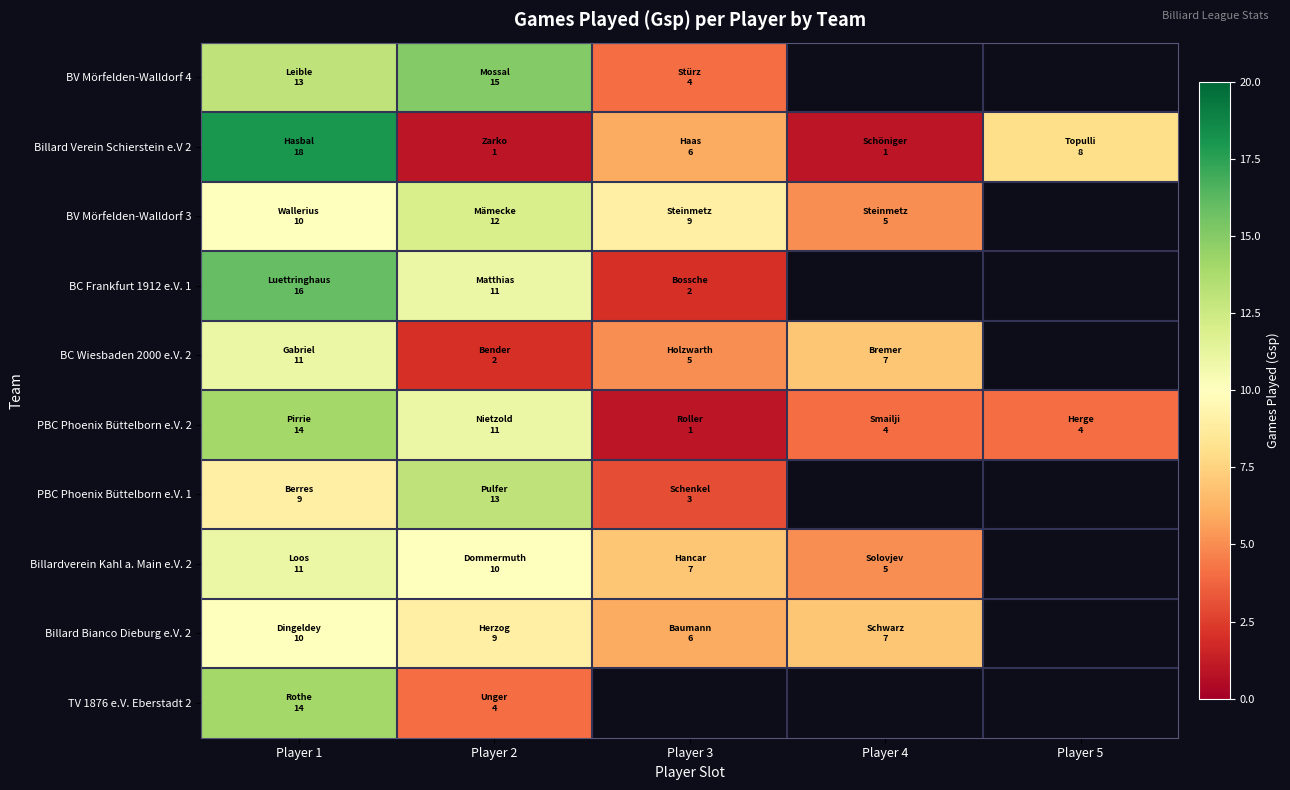

What is the difference between the second highest and second lowest values in the Billard Bianco Dieburg e.V. 2 series?

3.0